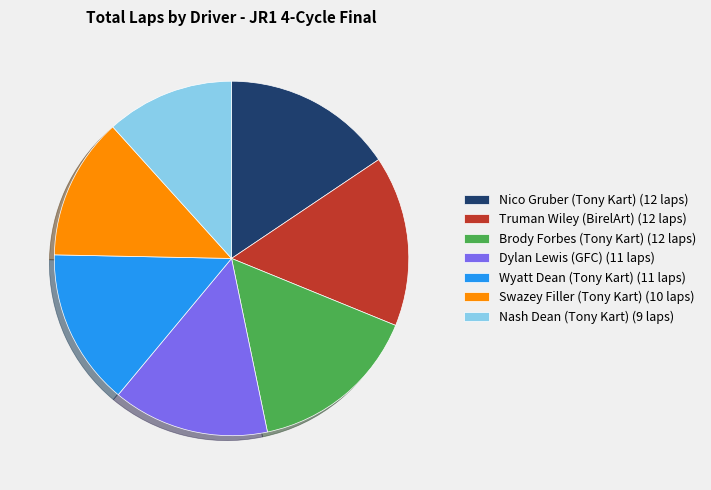

Does Truman Wiley (BirelArt) (12 laps) account for over 50% of the chart?

No